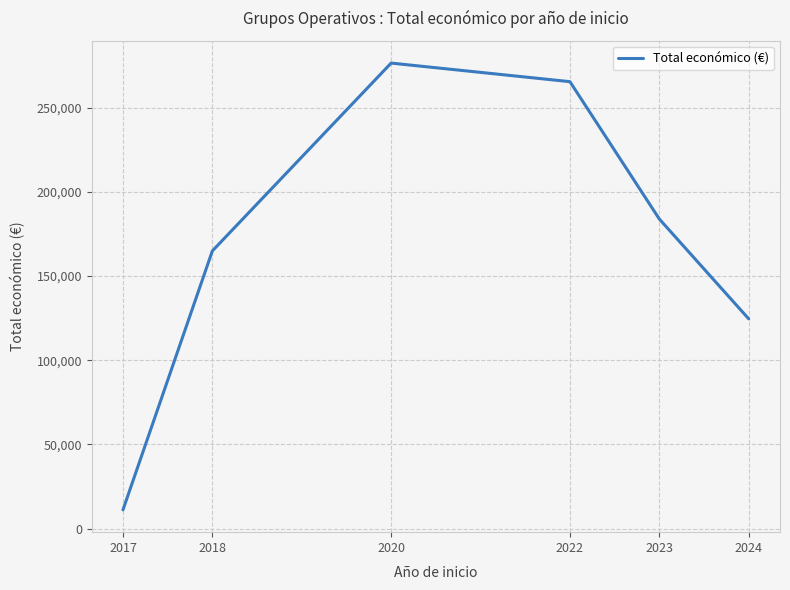

How many values are below 183914?

3